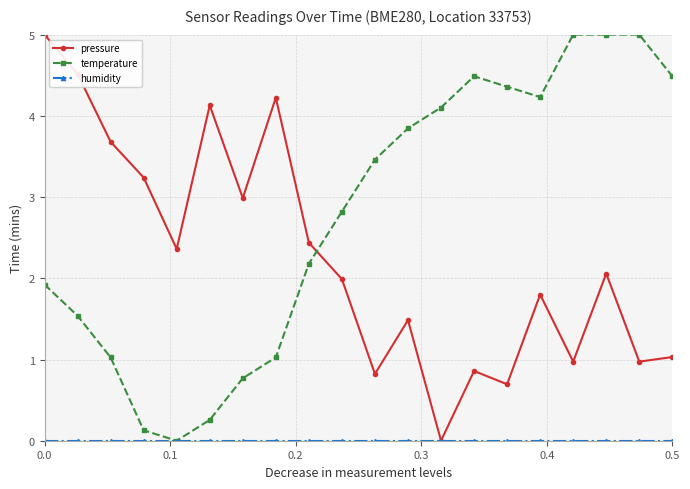

How many lines are shown in the chart?

3